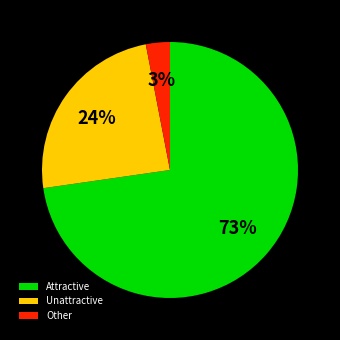

How many slices are in this pie chart?

3